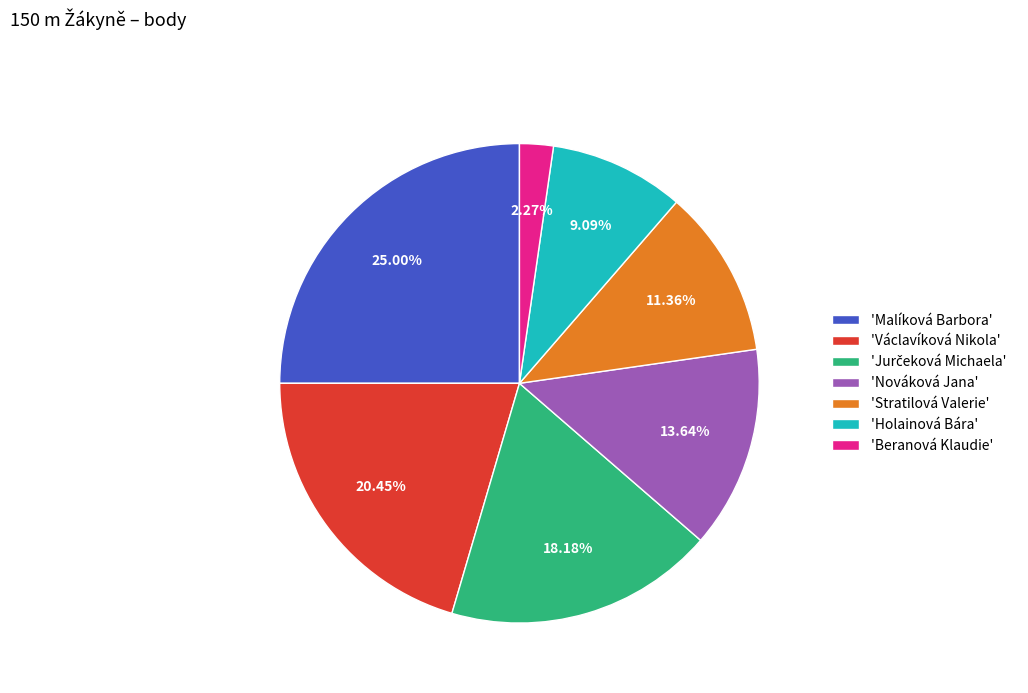

Approximately how many times larger is the value at 'Václavíková Nikola' compared to 'Stratilová Valerie'?

1.8